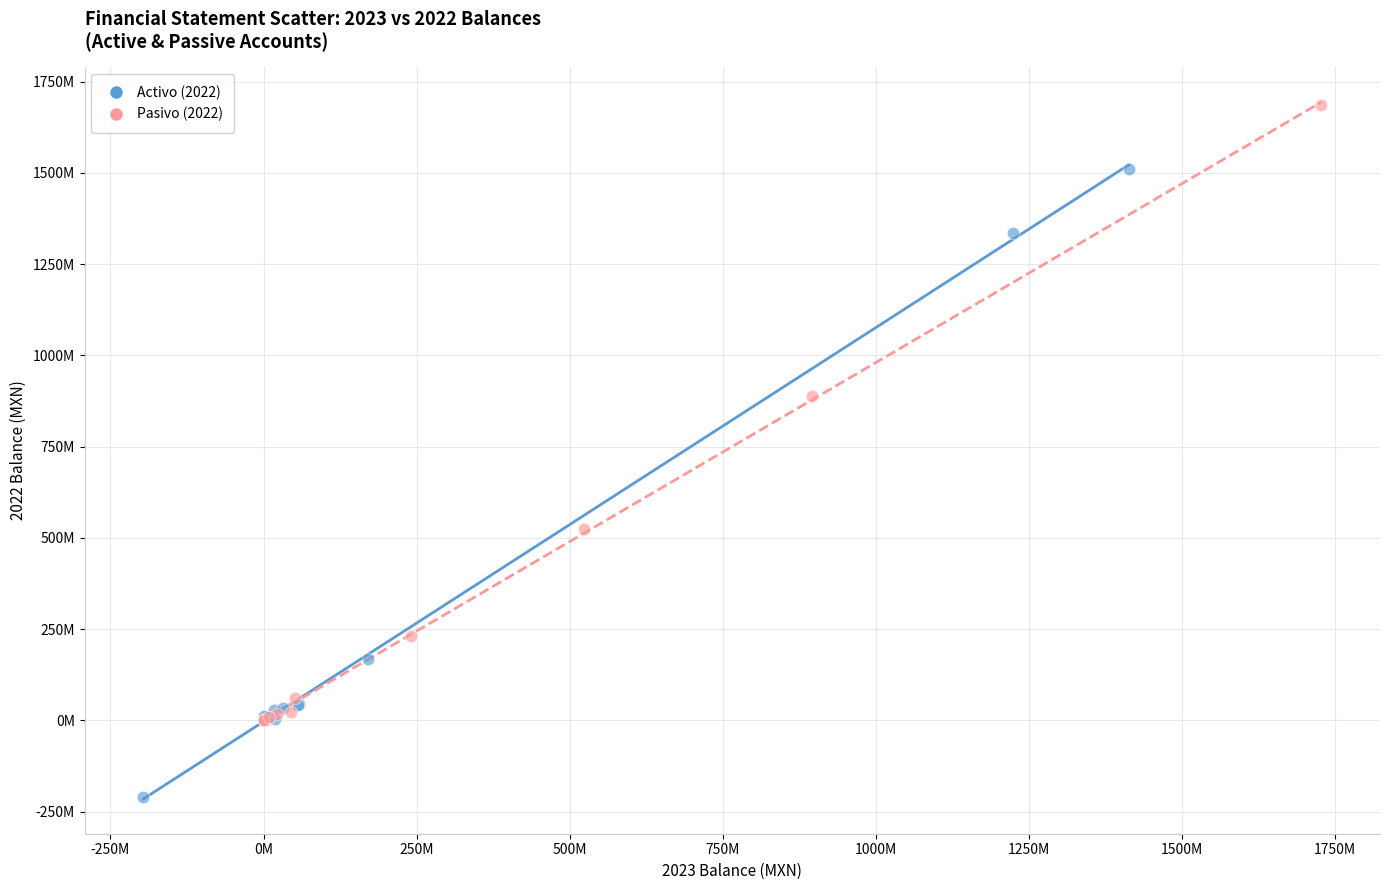

What are all the series names shown in the legend?

Activo (2022), Pasivo (2022)